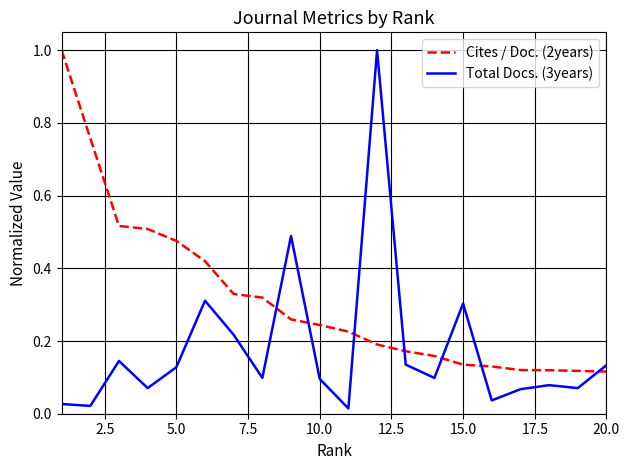

What is the sum of all Total Docs. (3years) values?

3.5